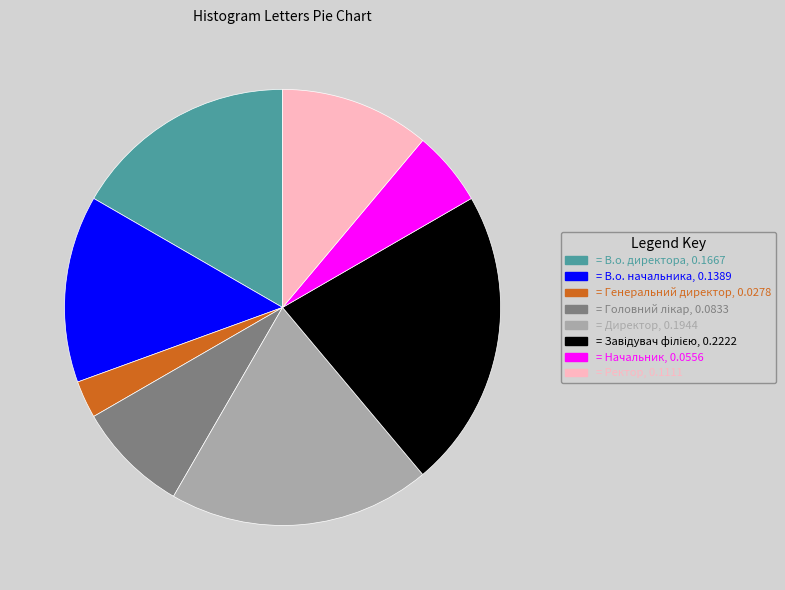

Is there any slice that represents more than half of the pie?

No